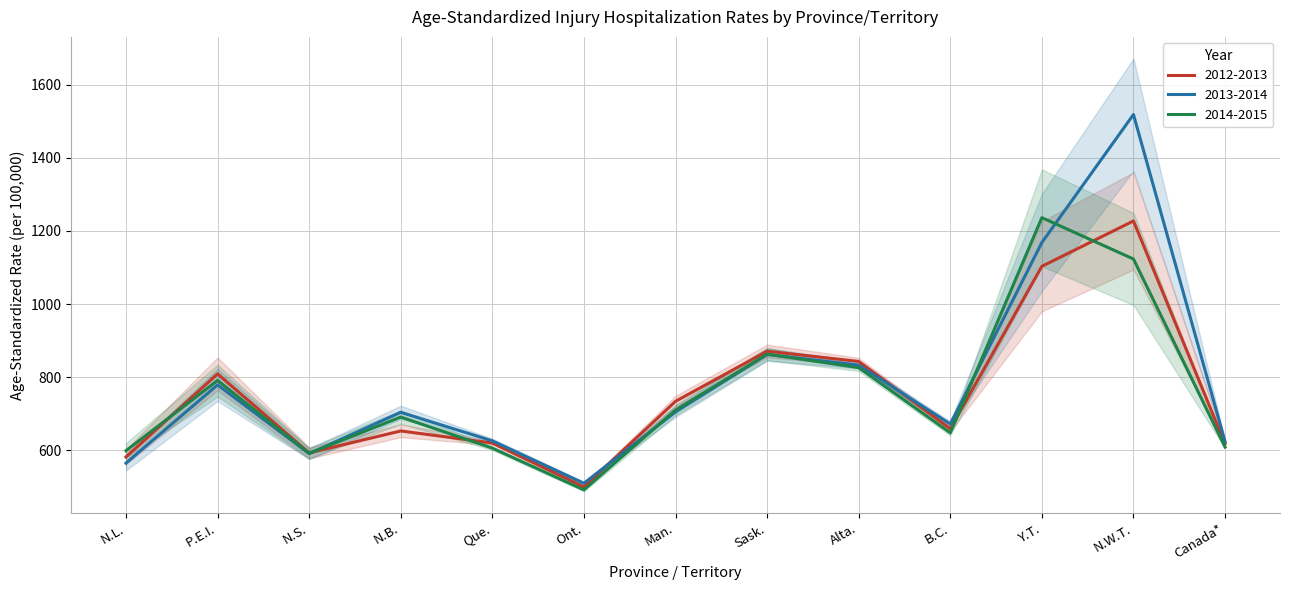

Rank the series at N.W.T. from highest to lowest value.

2013-2014, 2012-2013, 2014-2015